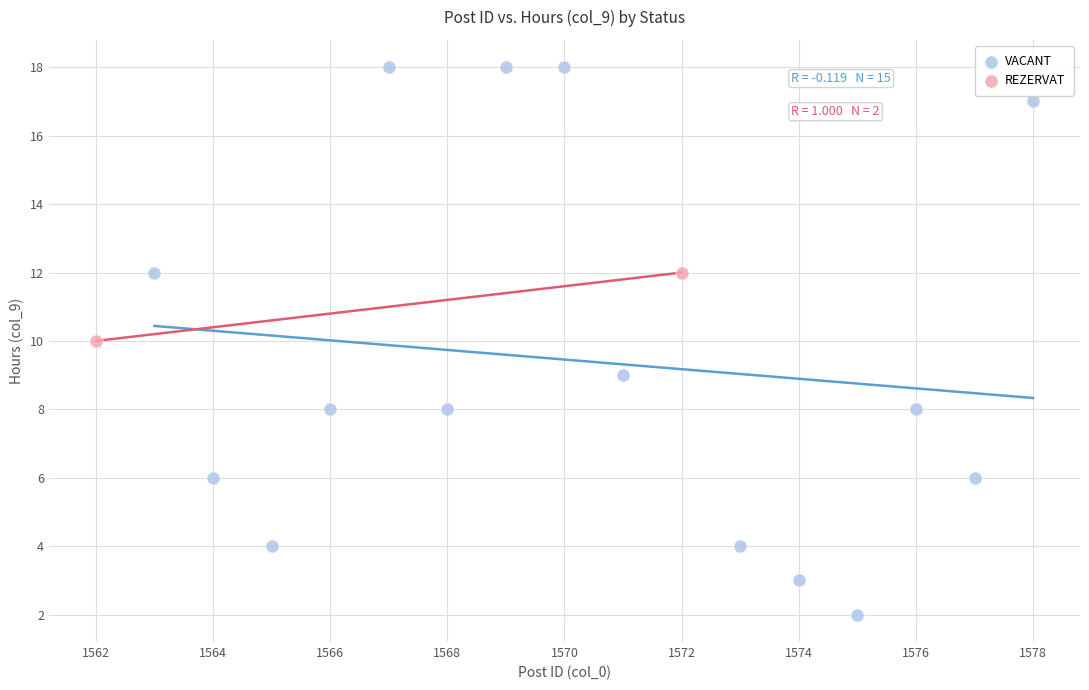

What are all the series names shown in the legend?

VACANT, REZERVAT